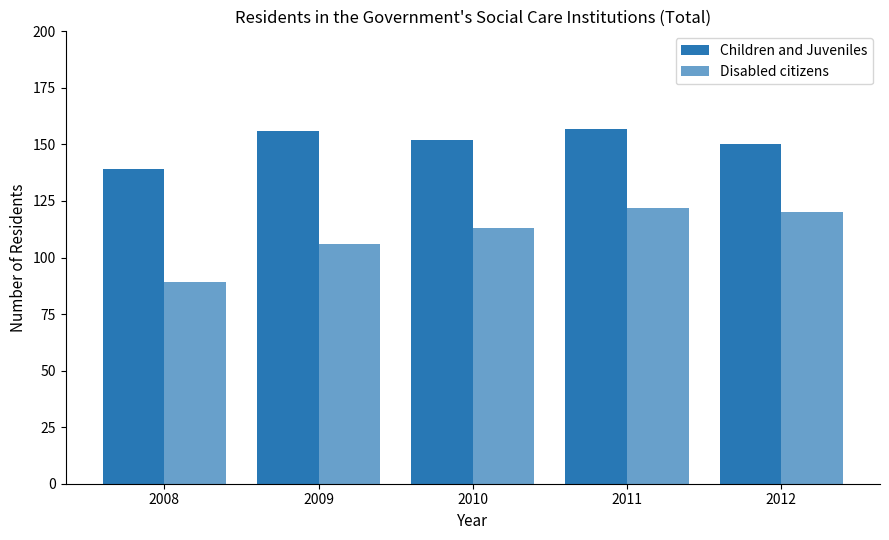

Count the number of categories in the chart.

5